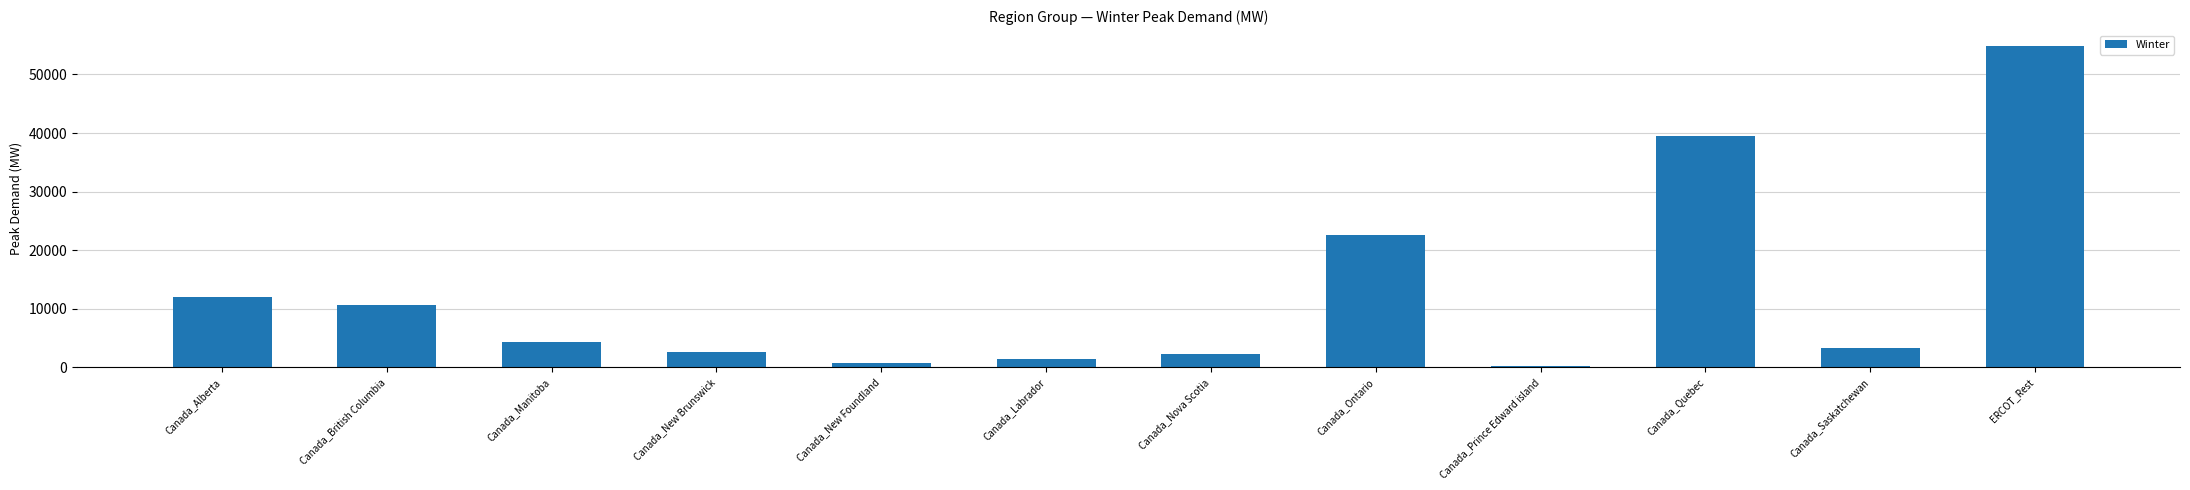

Reading right to left, what are all the values shown in this chart?

54835.7	3334.4	39450.3	280.4	22610.3	2226.7	1349.7	716.7	2690.4	4261.6	10691.5	11931.3